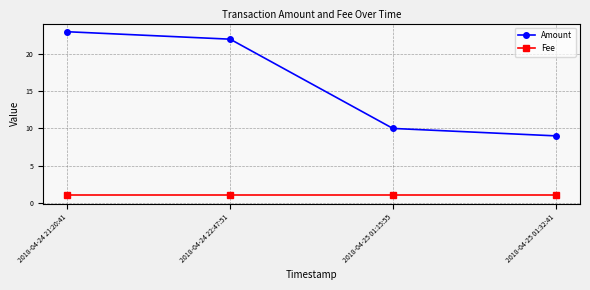

True or false: Amount and Fee intersect in this chart.

False